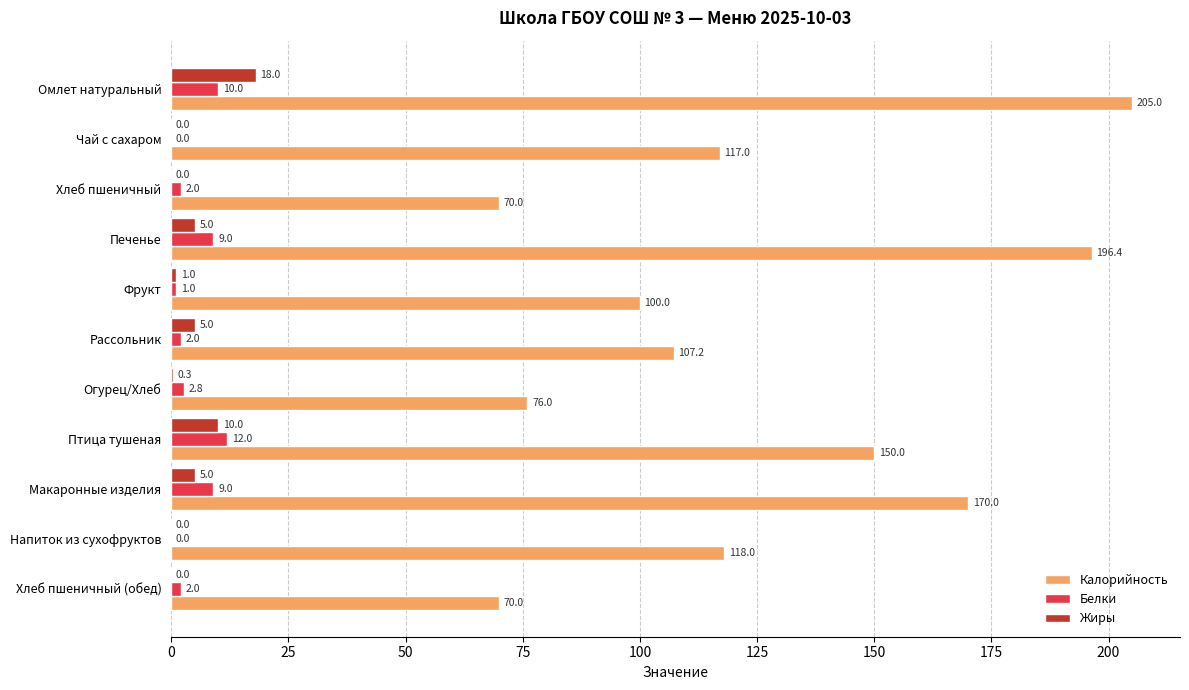

Which series has the largest total across all categories?

Калорийность